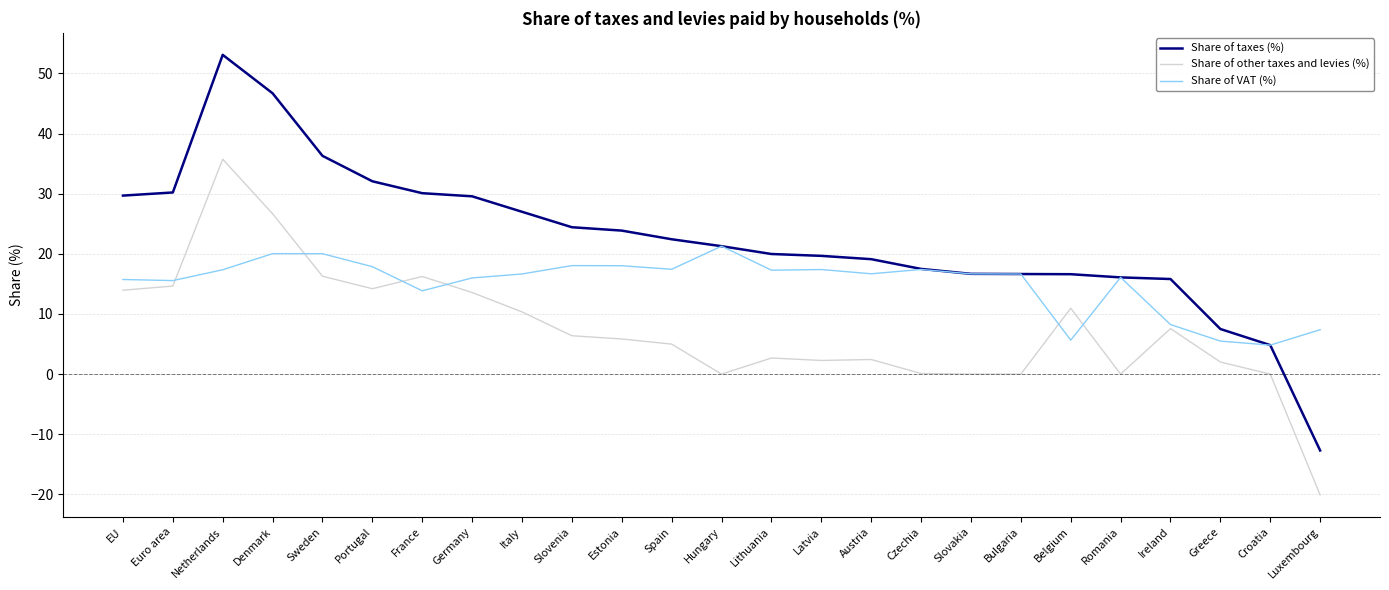

At Portugal, list the series in order from smallest to largest.

Share of other taxes and levies (%), Share of VAT (%), Share of taxes (%)